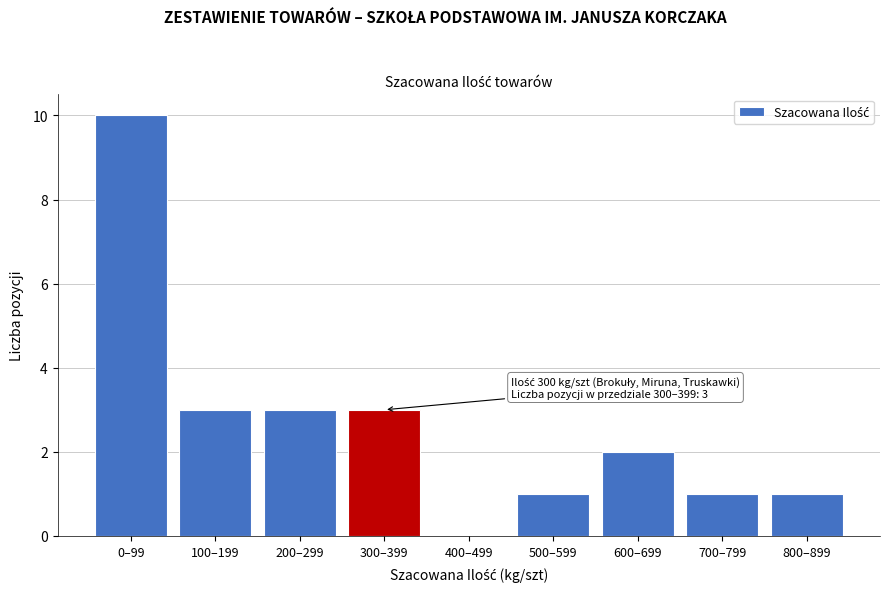

Reading right to left, transcribe all the data shown in this chart.

800–899=1	700–799=1	600–699=2	500–599=1	400–499=0	300–399=3	200–299=3	100–199=3	0–99=10